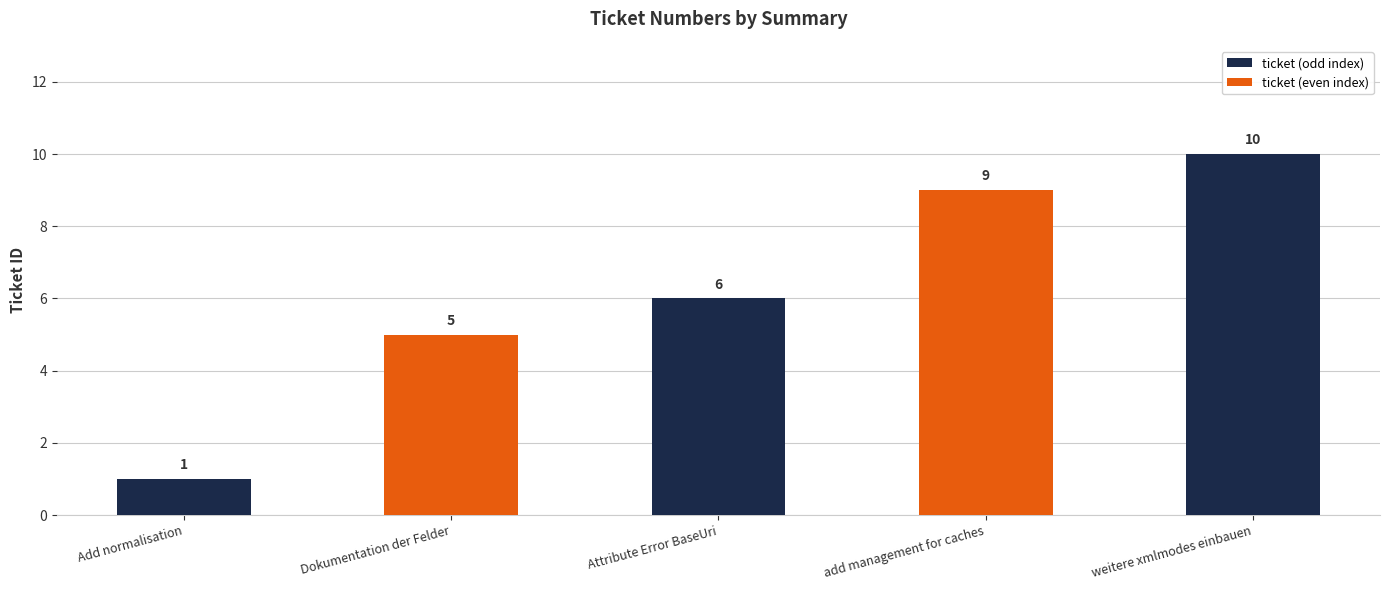

What position from the left is Attribute Error BaseUri?

3